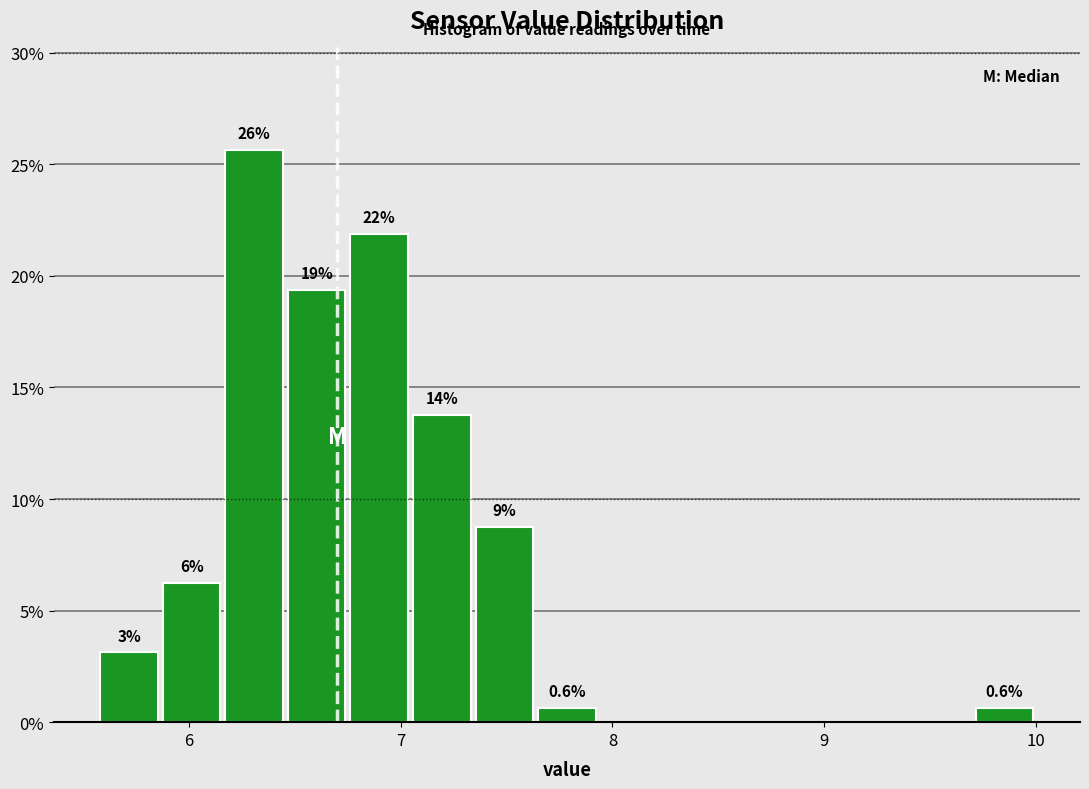

Read against the x-axis, roughly where is the centre of the tallest bar?

6.3